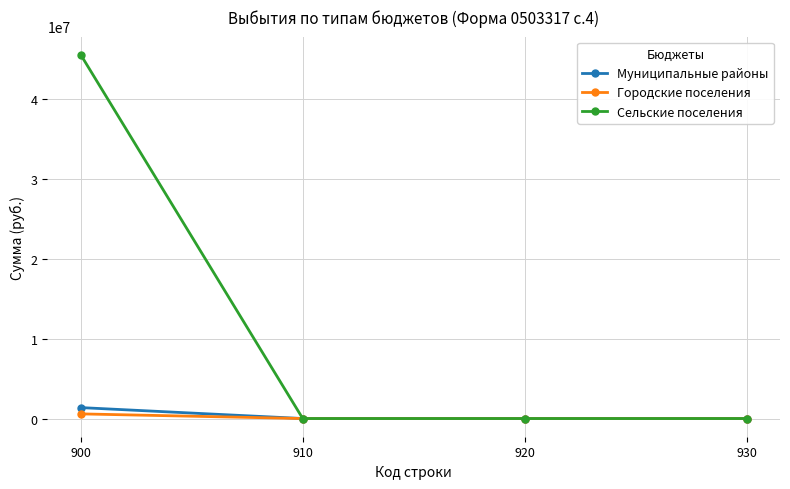

What is the greatest value displayed?

45542300.1